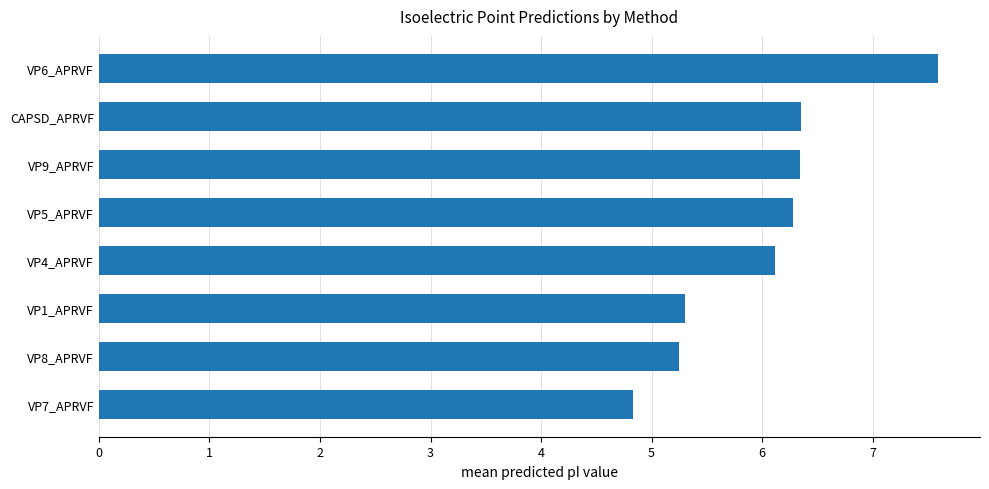

What is the difference between the maximum and minimum values?

2.8